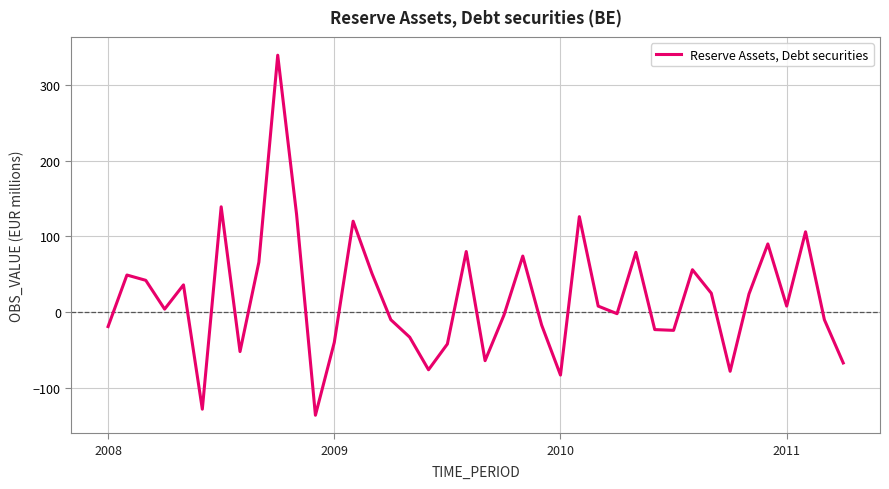

What is the minimum value shown in the chart?

-136